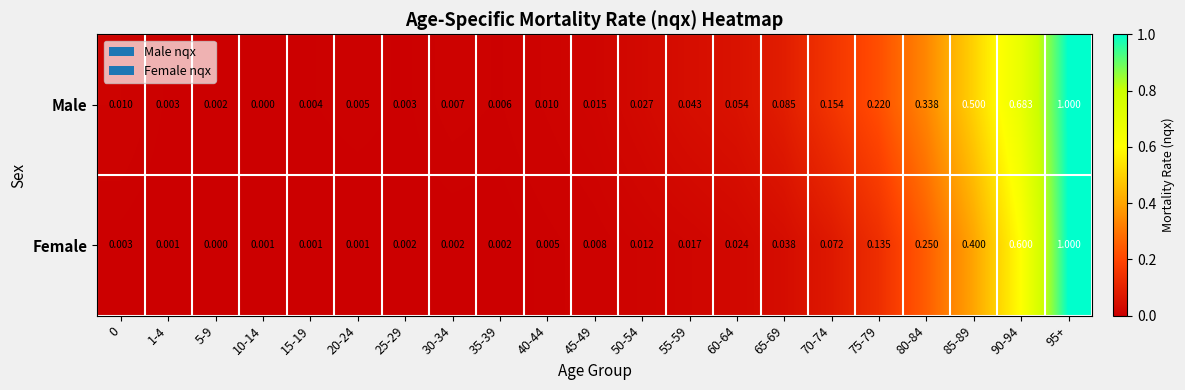

Between 15-19 and 55-59, which series saw the biggest shift?

Male